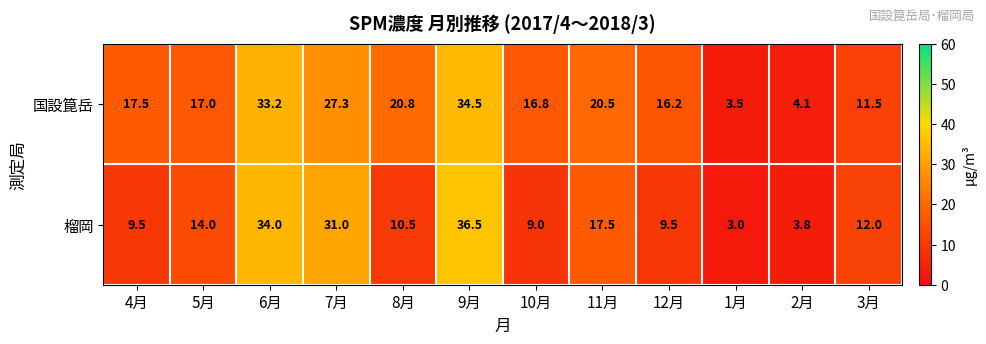

List the series in order of their peak value, lowest first.

国設箟岳, 榴岡